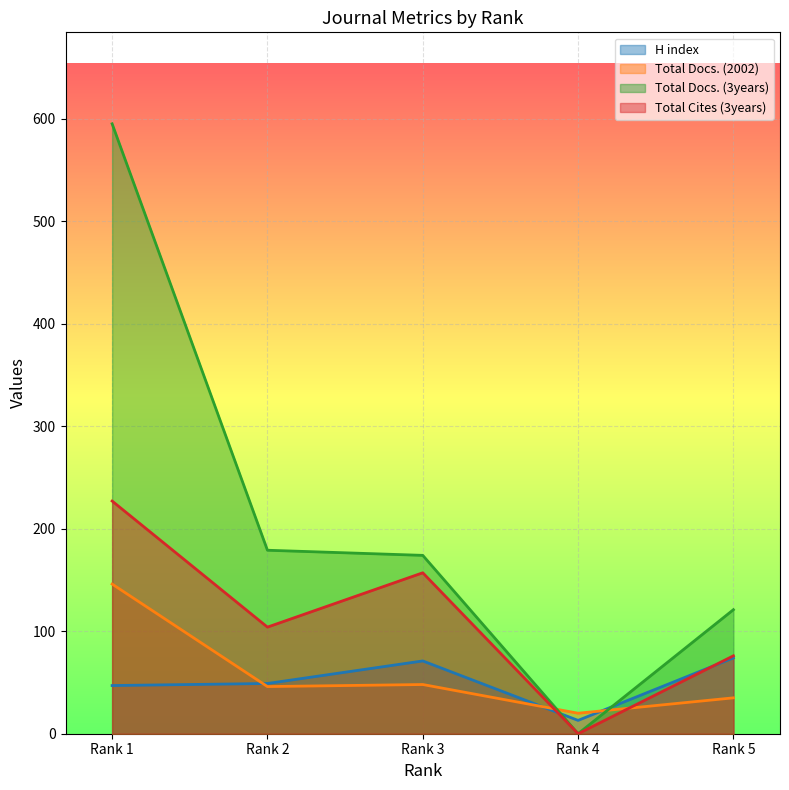

At which category is the sum across all series the highest?

Rank 1